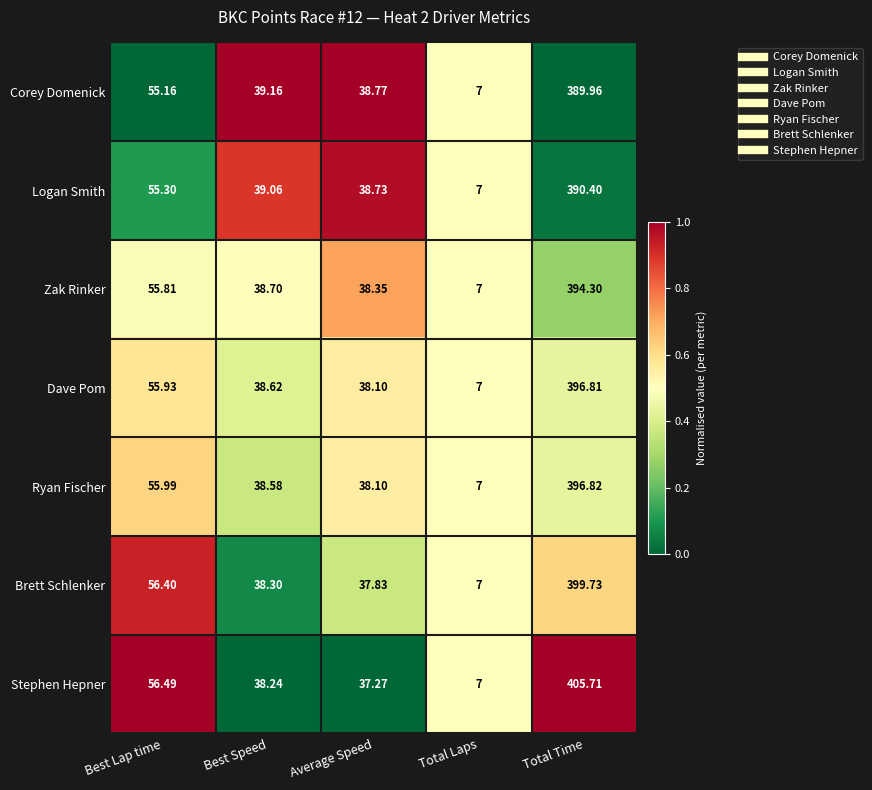

What is the total value across all series at Best Lap time?

391.1